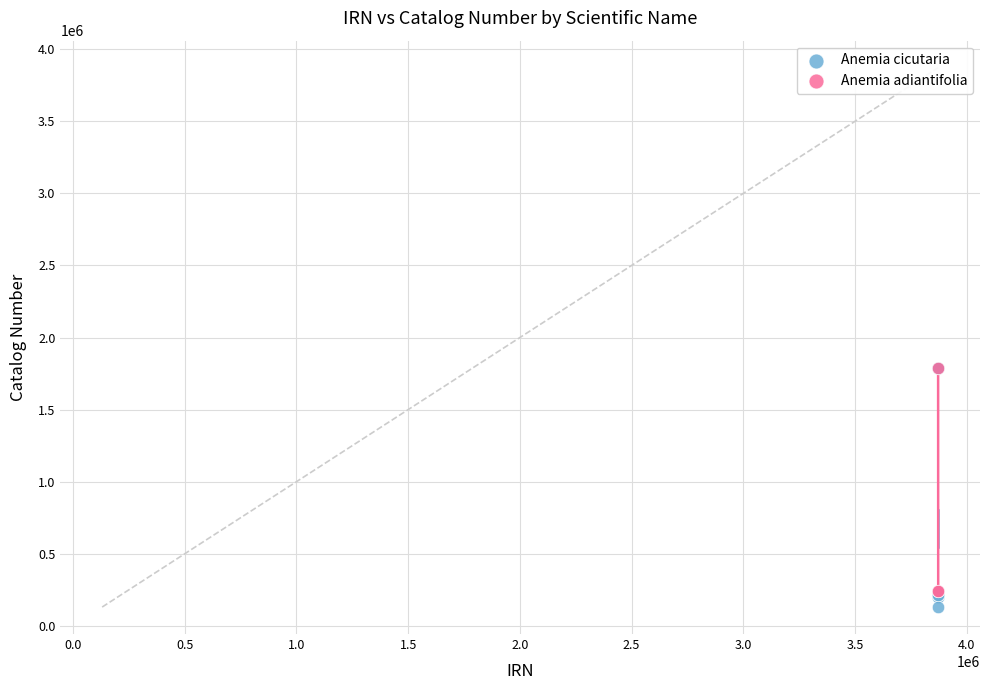

Which series has the largest Y range (max minus min)?

Anemia cicutaria